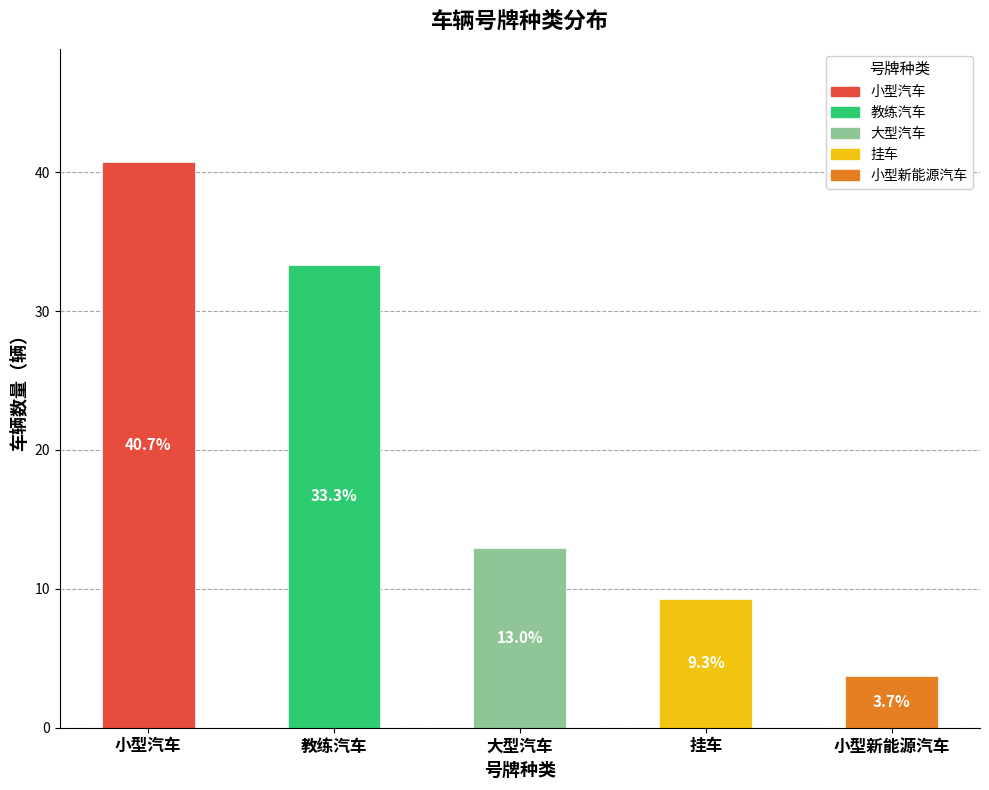

Rank the categories by value from lowest to highest.

小型新能源汽车, 挂车, 大型汽车, 教练汽车, 小型汽车